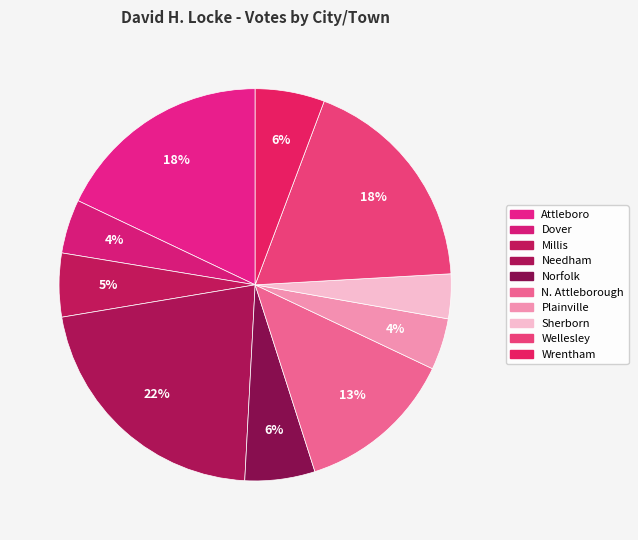

Which category has the biggest portion of the pie?

Needham